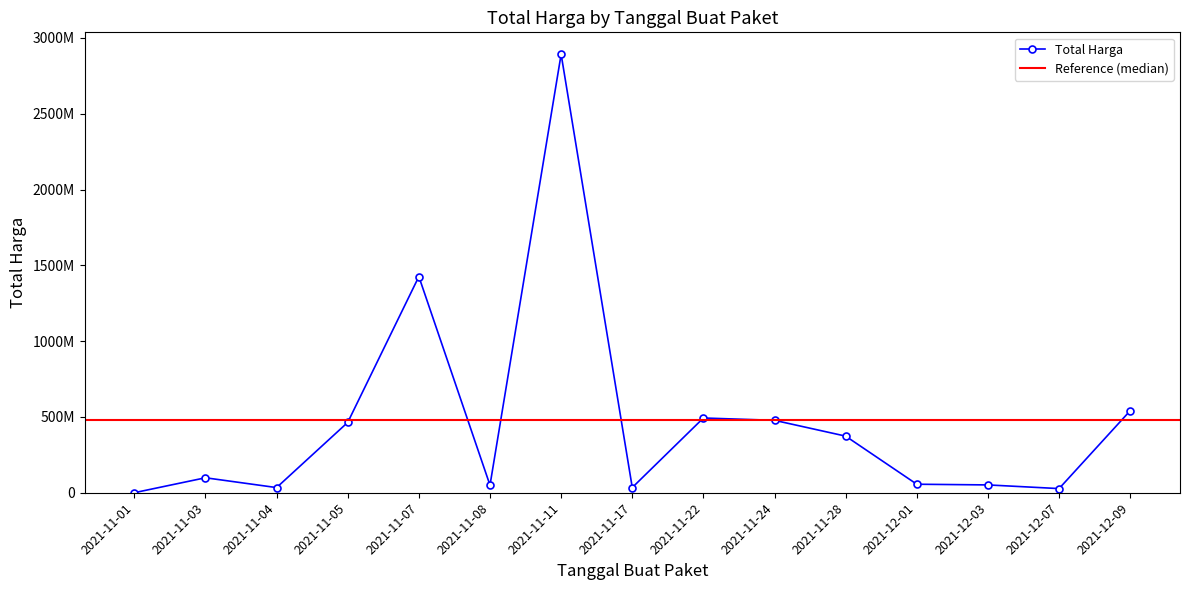

What is the label of the 3rd point from the left?

2021-11-04